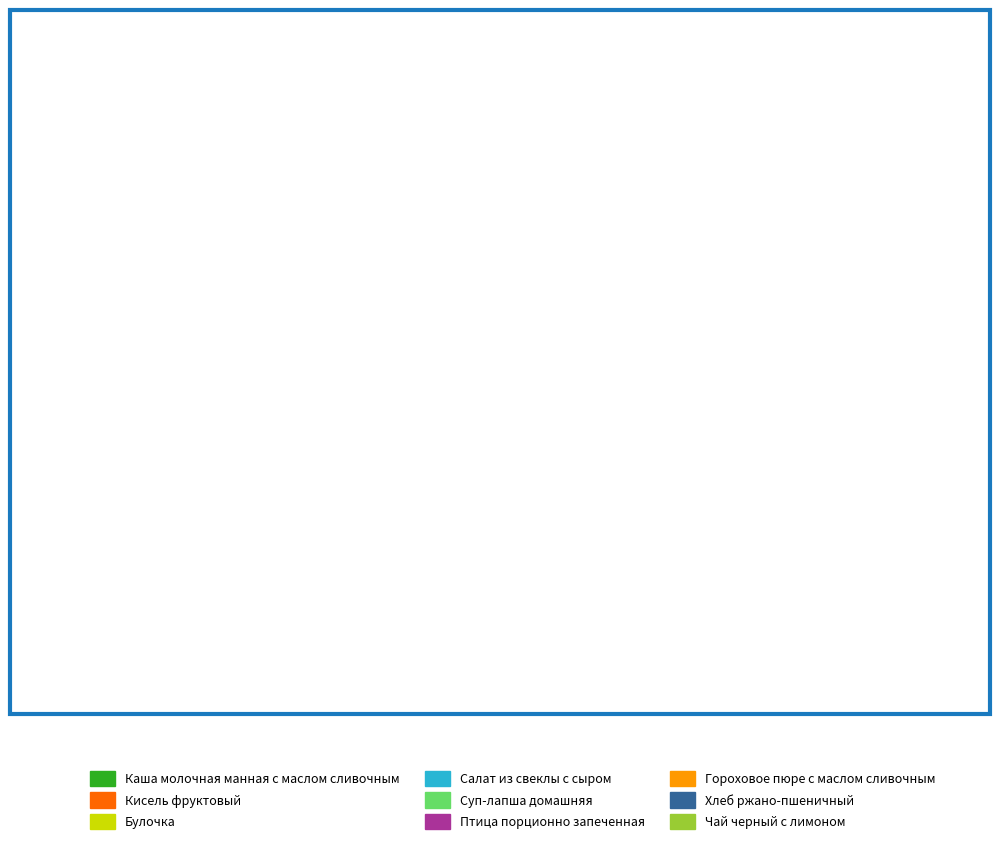

The Салат из свеклы с сыром slice represents 5% of the pie. True or false?

True